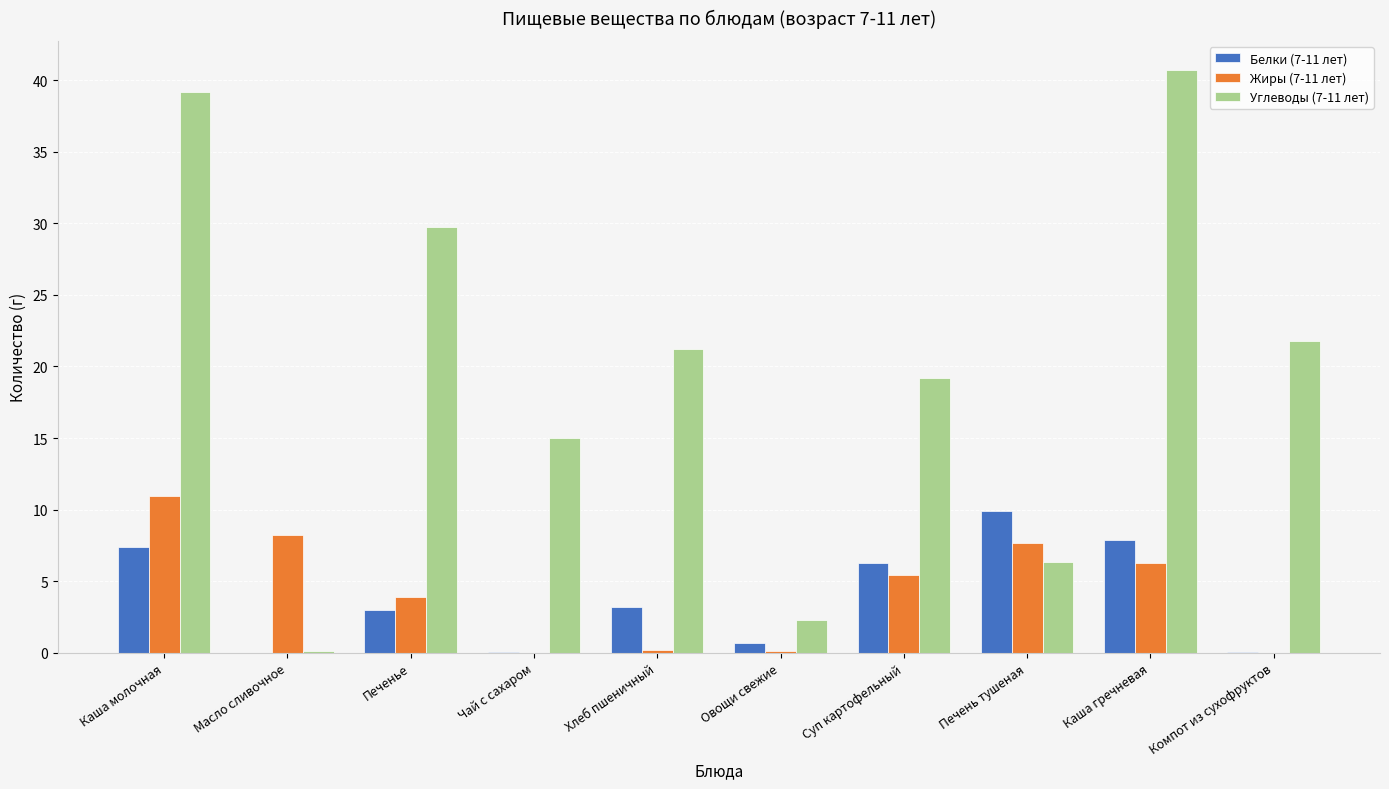

Is the value of Белки (7-11 лет) at Каша молочная greater than the value of Углеводы (7-11 лет) at Каша молочная?

No